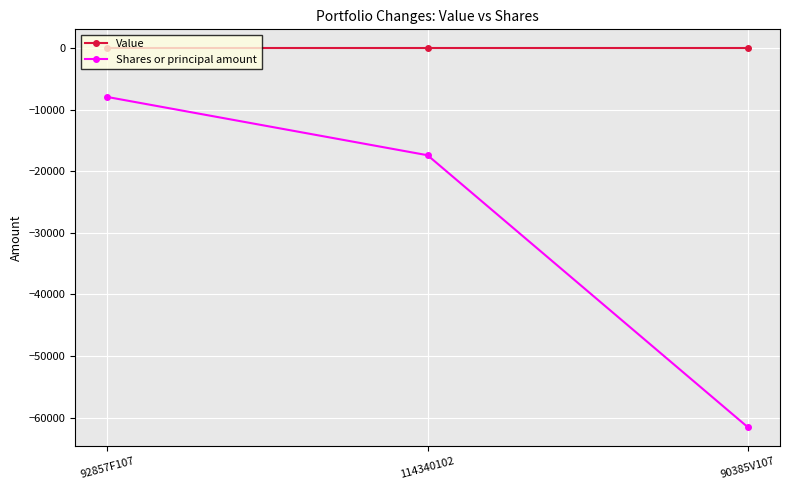

True or false: Shares or principal amount has a value of -26156 at 114340102.

False